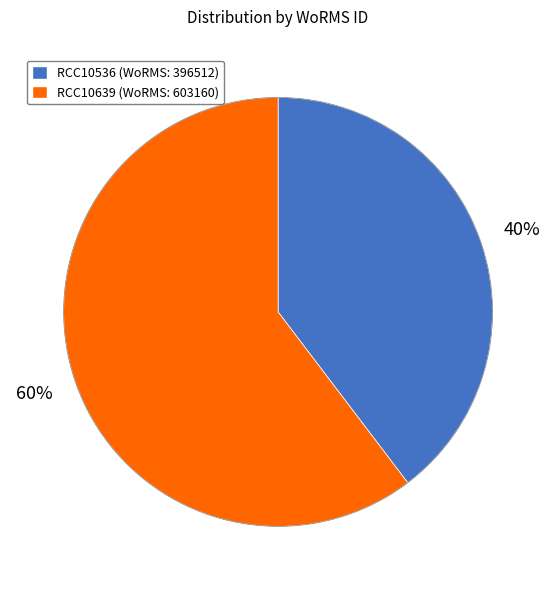

Do RCC10536 and RCC10639 together represent more than half of the pie?

Yes